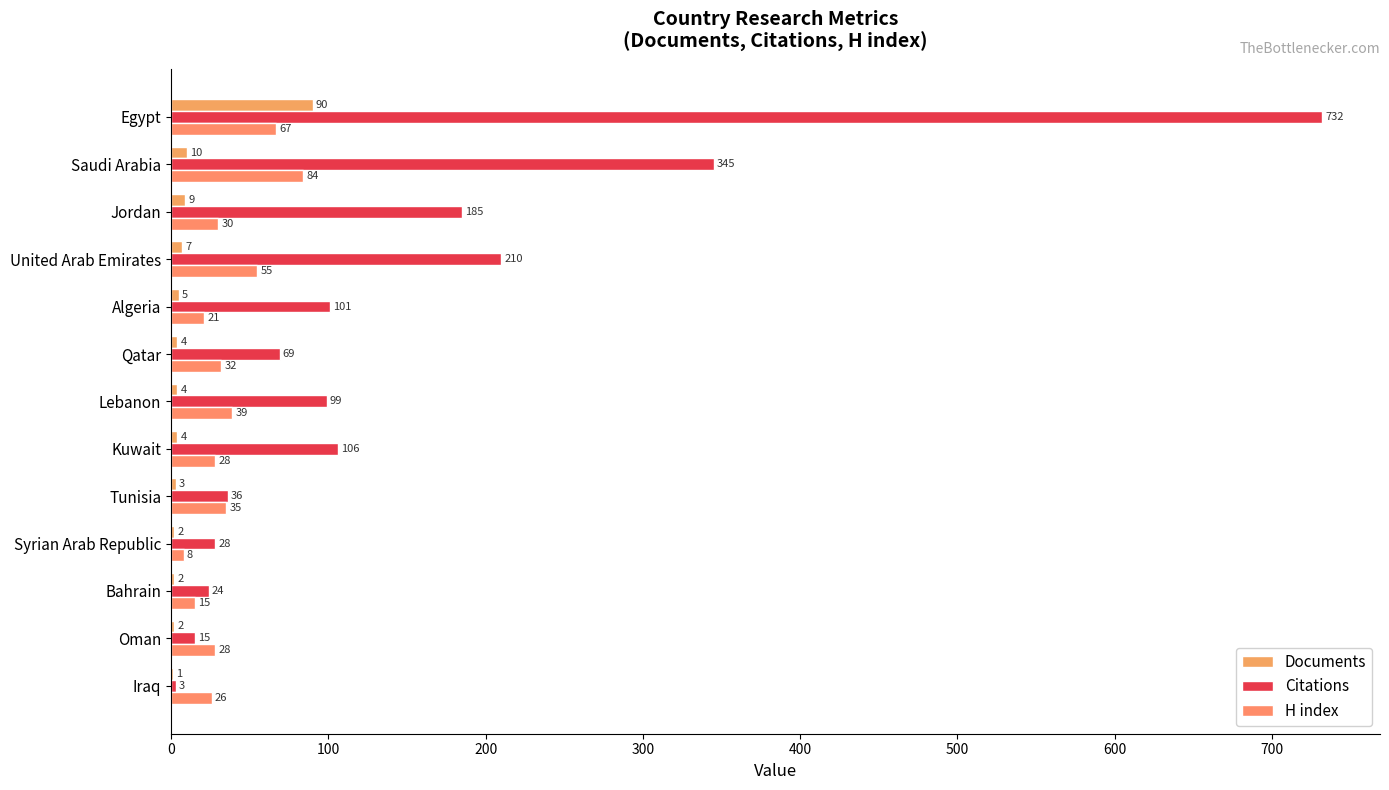

How many data points does each series have?

13